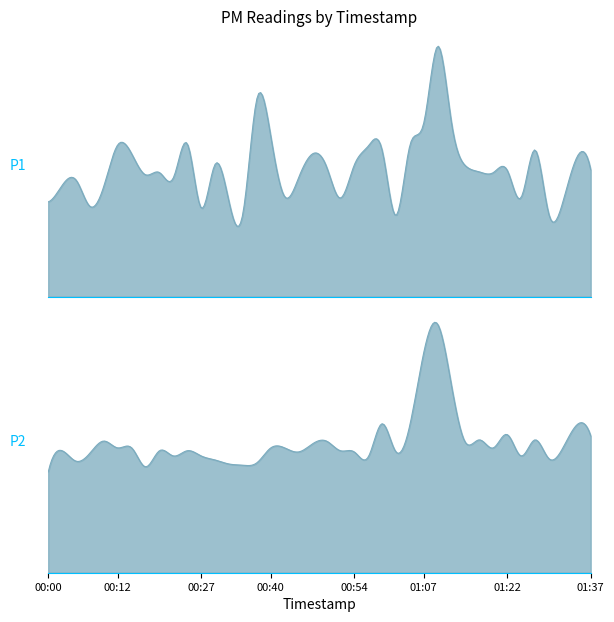

True or false: P1 and P2 intersect in this chart.

False